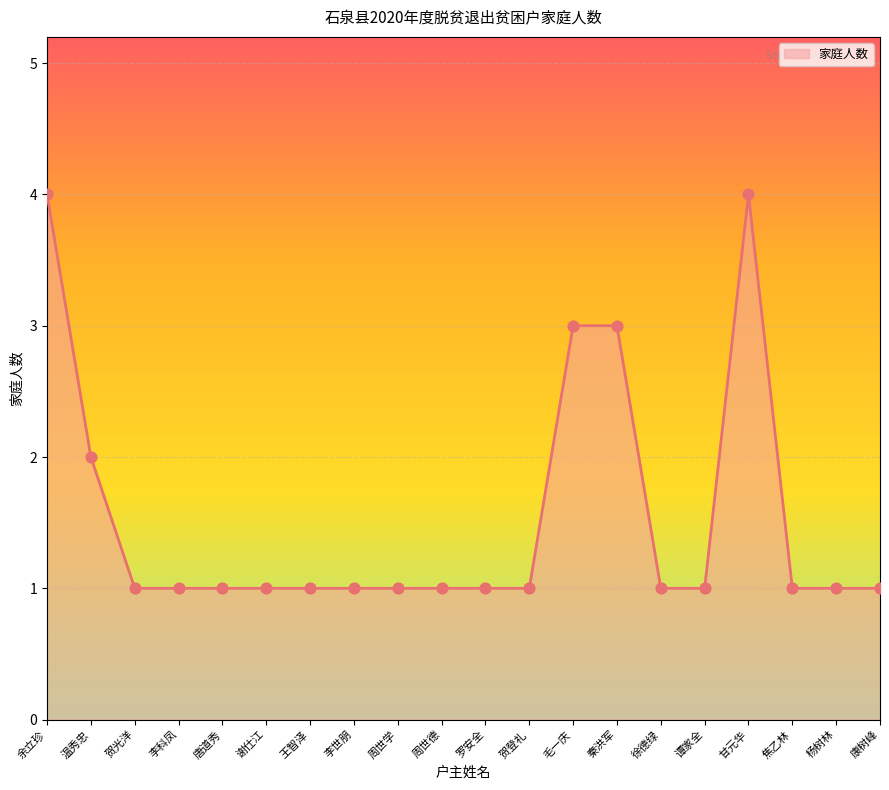

What is the change in value from 温秀忠 to 康树峰?

-1